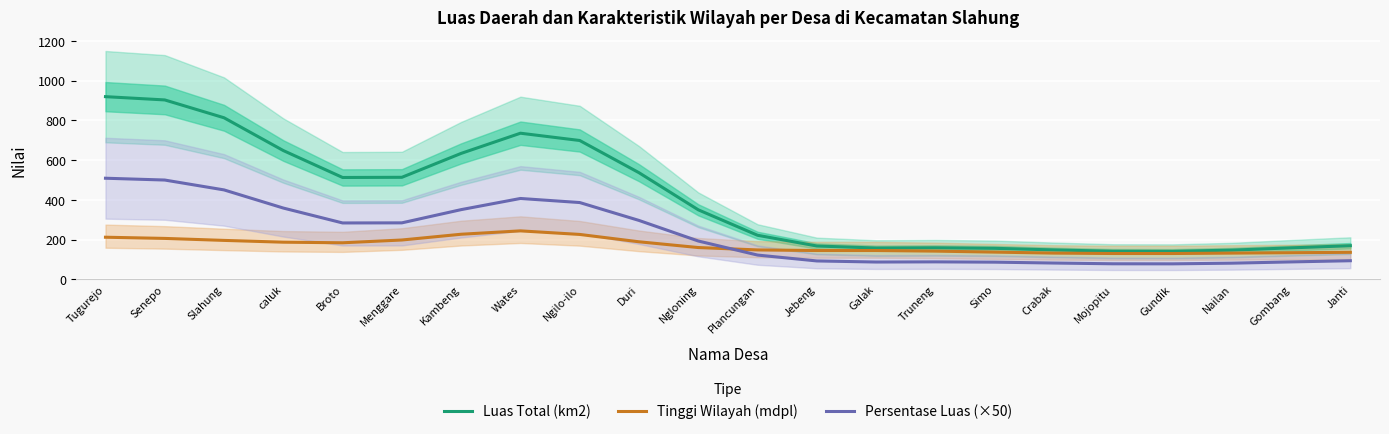

What is the total value across all series at Truneng?

388.8